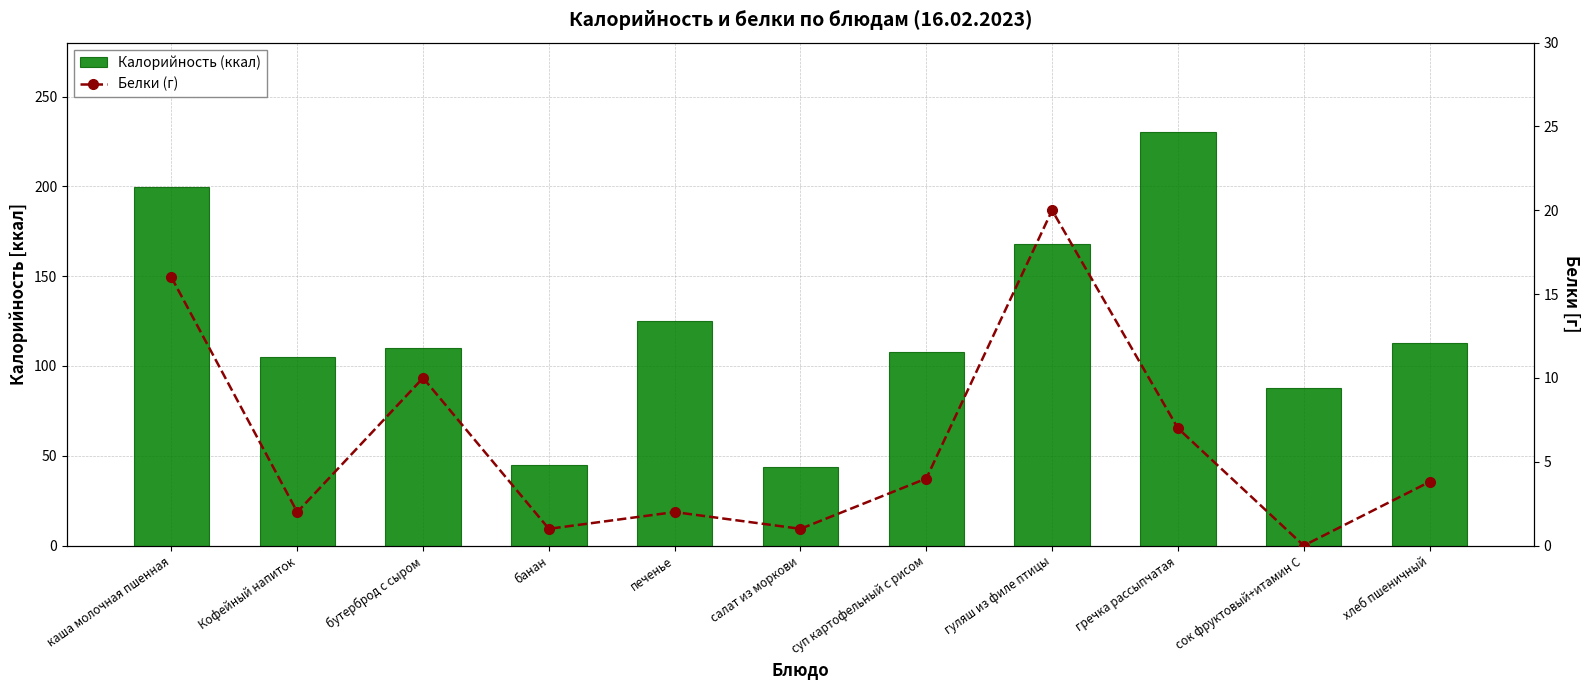

At how many categories does at least one series exceed 196?

2